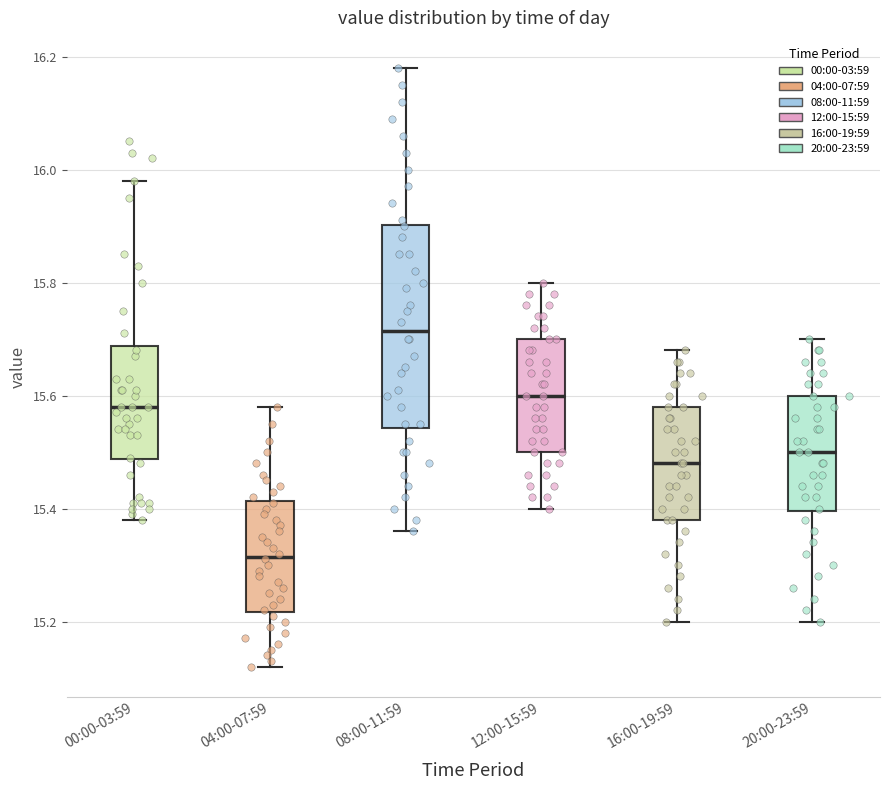

Reading left to right, read every box against the y-axis: the position of its median line, the range the box covers, and the ends of its whiskers. The values are not printed on the chart, so give them approximately, as read against the axis.

00:00-03:59: median 15.58, box 15.48 to 15.68, whiskers 15.38 to 15.98
04:00-07:59: median 15.32, box 15.22 to 15.42, whiskers 15.12 to 15.58
08:00-11:59: median 15.72, box 15.54 to 15.90, whiskers 15.36 to 16.18
12:00-15:59: median 15.60, box 15.50 to 15.70, whiskers 15.40 to 15.80
16:00-19:59: median 15.48, box 15.38 to 15.58, whiskers 15.20 to 15.68
20:00-23:59: median 15.50, box 15.40 to 15.60, whiskers 15.20 to 15.70